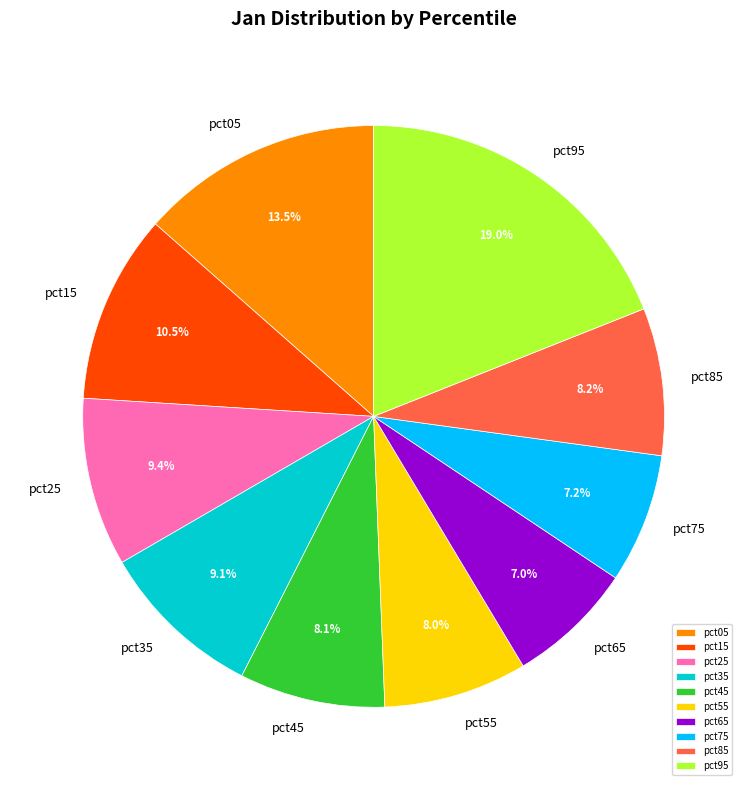

Does any single category account for the majority?

No